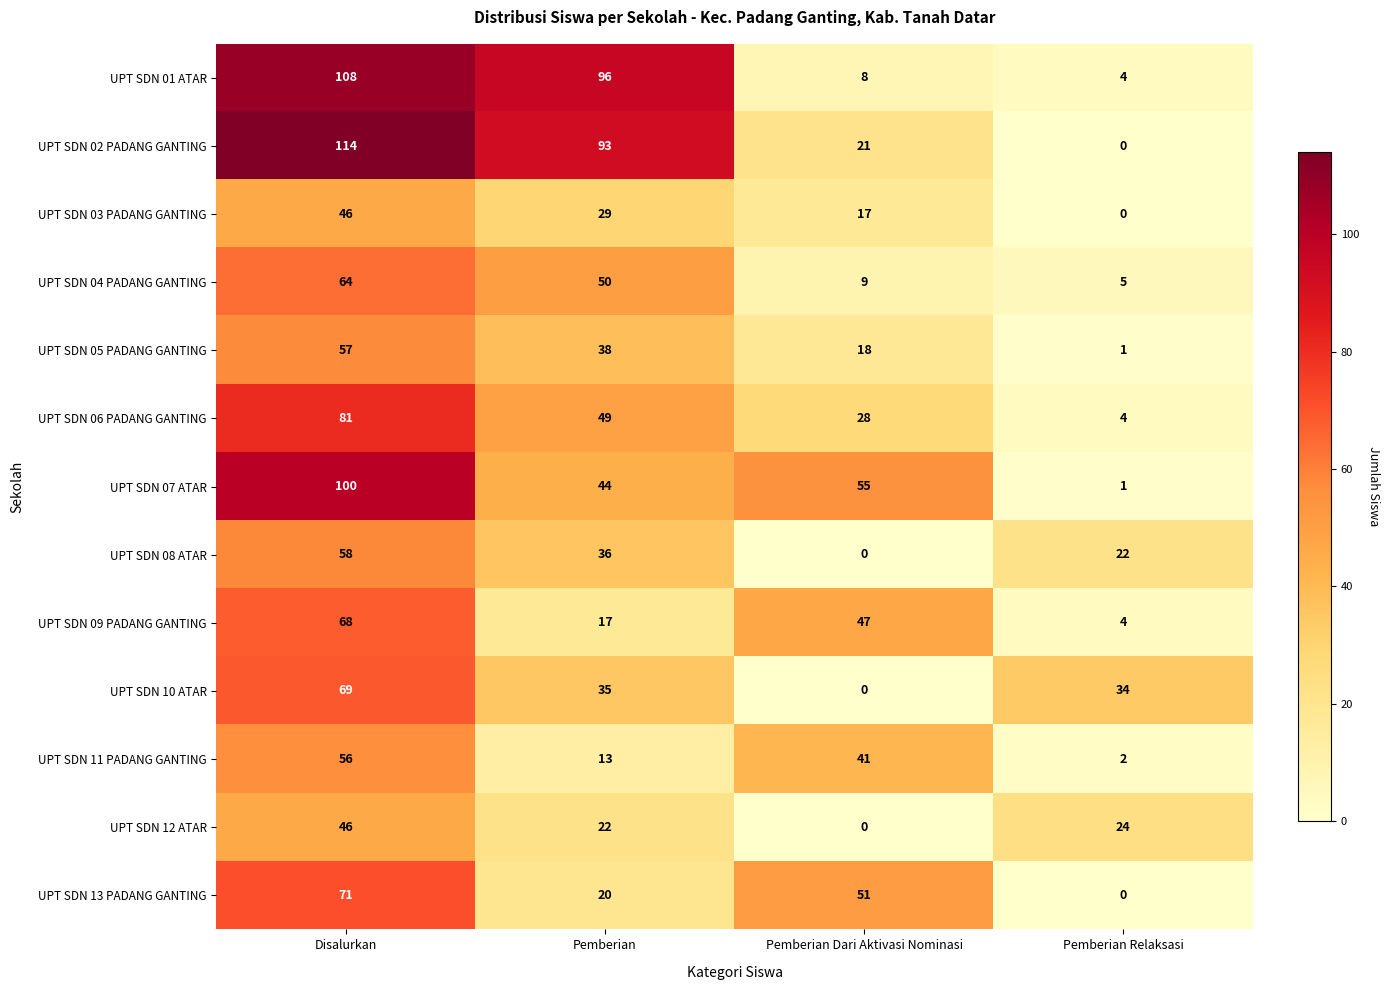

At which category does the chart reach its peak across all series?

Disalurkan